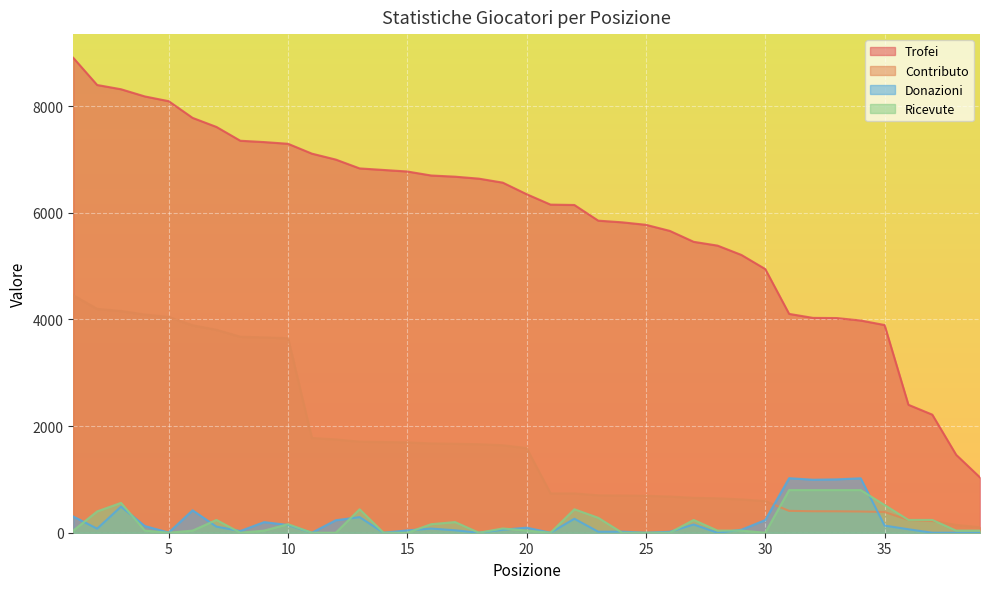

Count the number of categories in the chart.

39